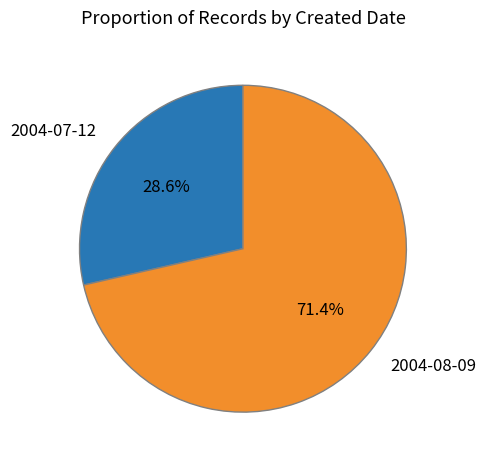

Is there a majority slice in this chart?

Yes